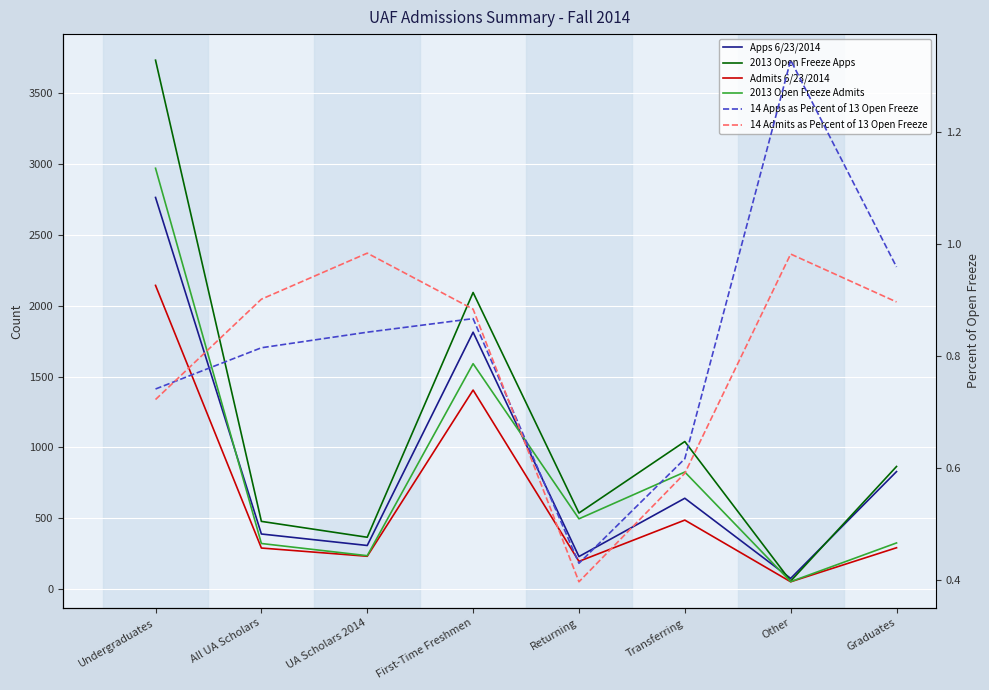

What are all the series names shown in the legend?

Apps 6/23/2014, 2013 Open Freeze Apps, Admits 6/23/2014, 2013 Open Freeze Admits, 14 Apps as Percent of 13 Open Freeze, 14 Admits as Percent of 13 Open Freeze